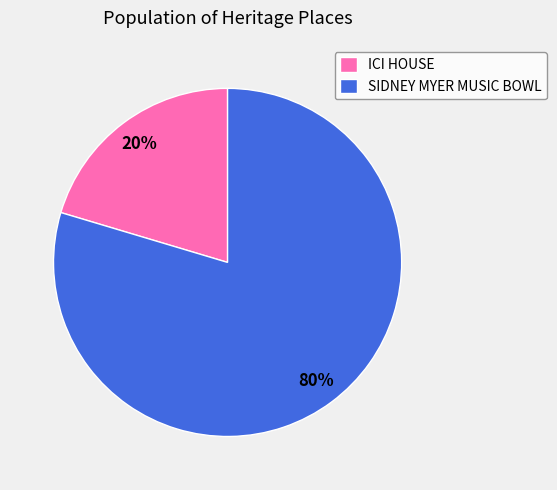

To the nearest percent, what percentage of the pie is ICI HOUSE?

20%